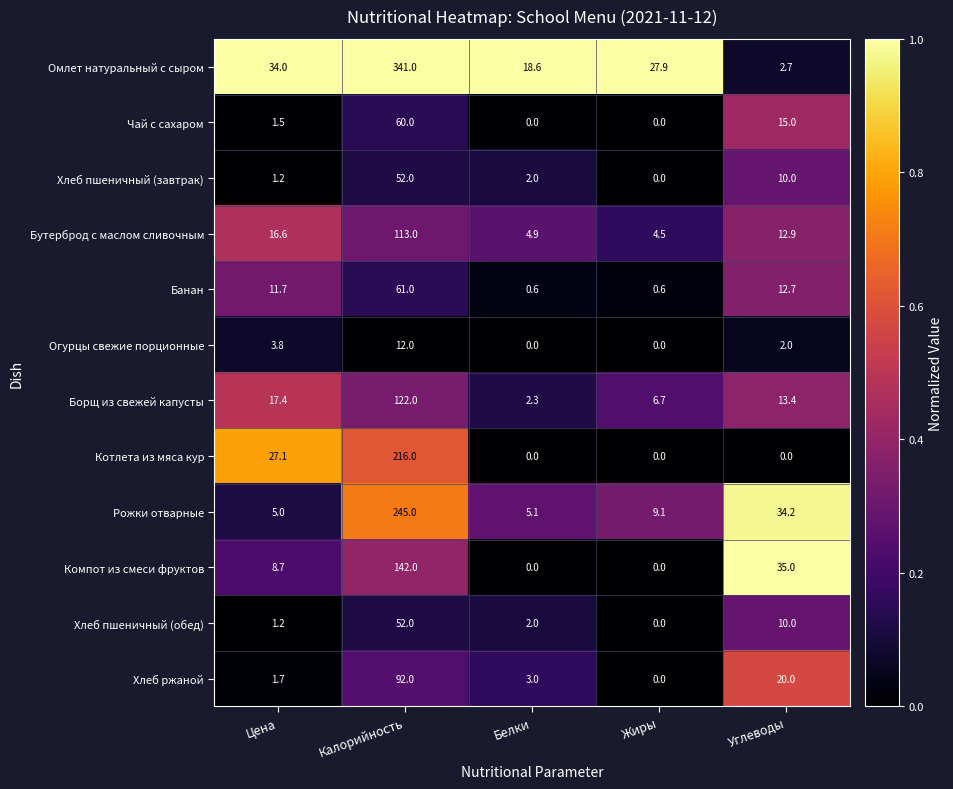

Where is Чай с сахаром nearest to the value 30?

Углеводы